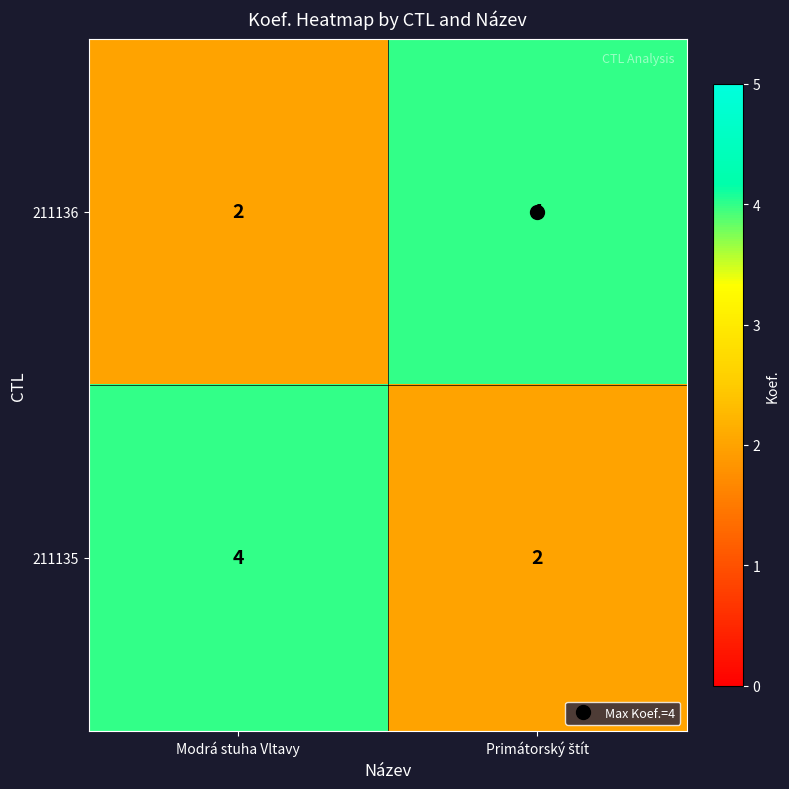

What is the maximum value shown in the chart?

4